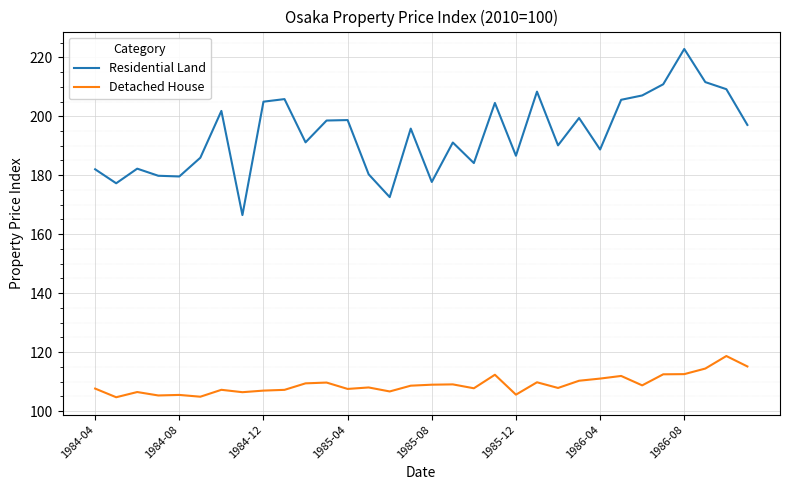

Which series has the largest range (max minus min)?

Residential Land